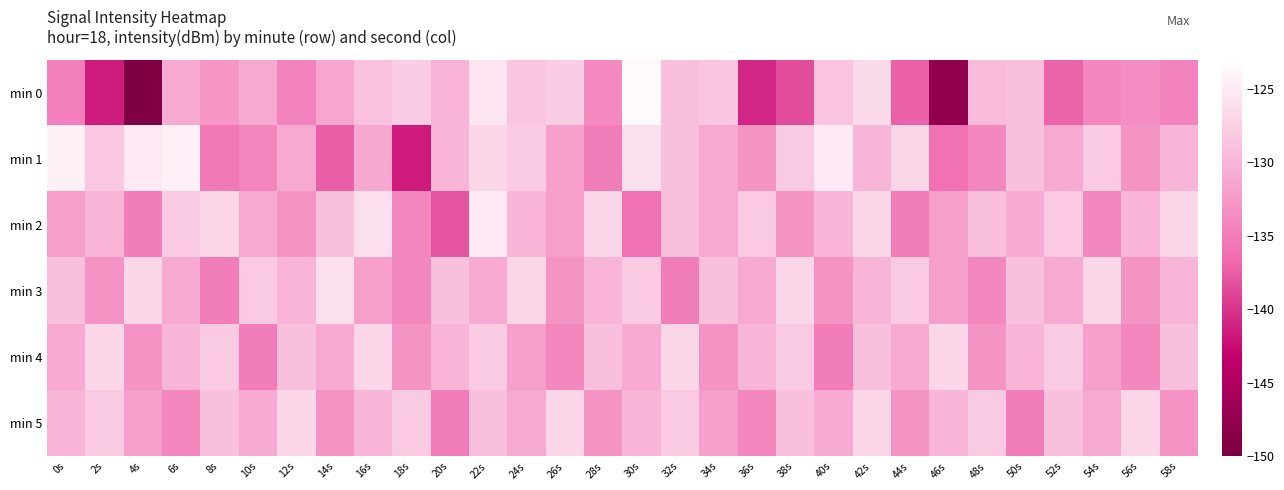

How many series are shown in this chart?

6